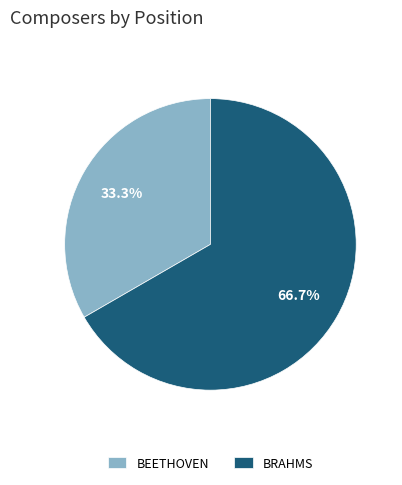

Which slice represents more than half of the pie?

BRAHMS